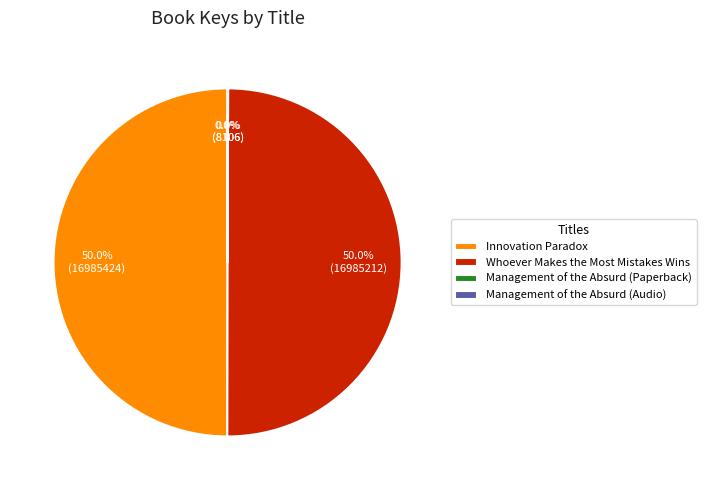

What percentage is the Whoever Makes the Most Mistakes Wins slice, to the nearest percent?

50%